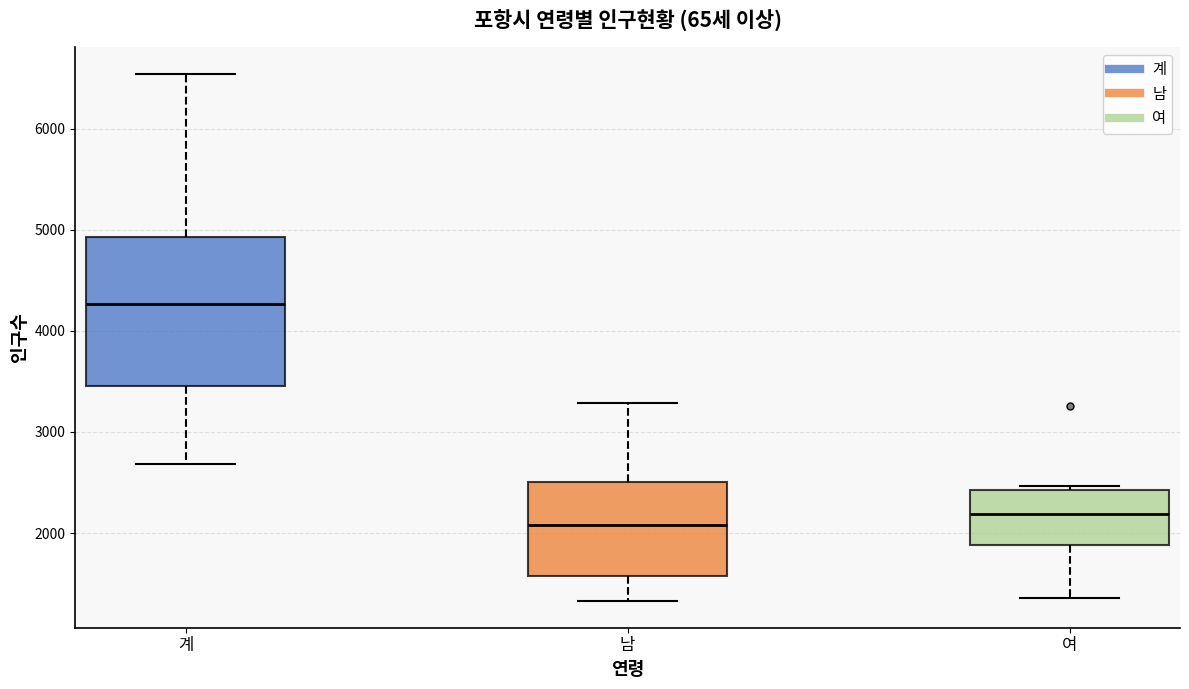

Which box has the highest median line?

계